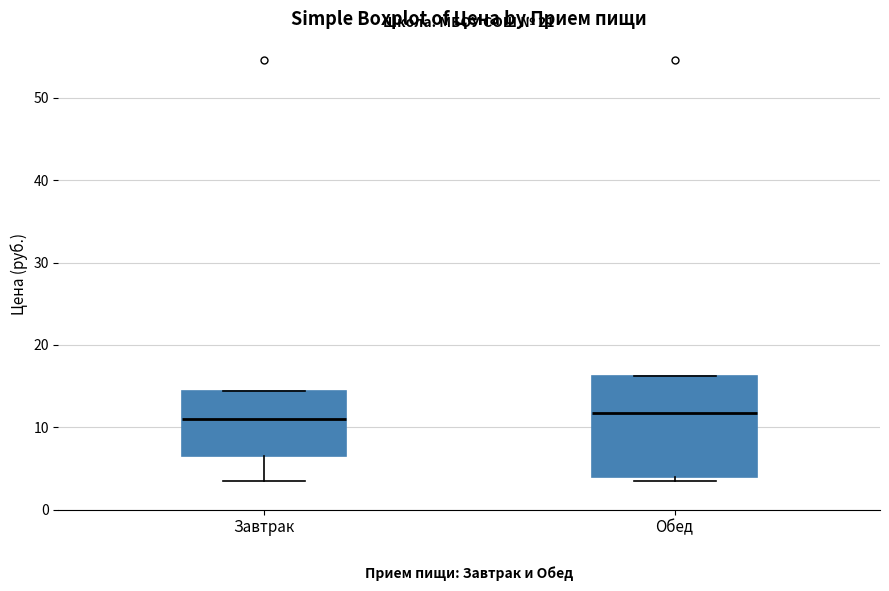

Which box is the tallest, from its lower edge to its upper edge?

Обед